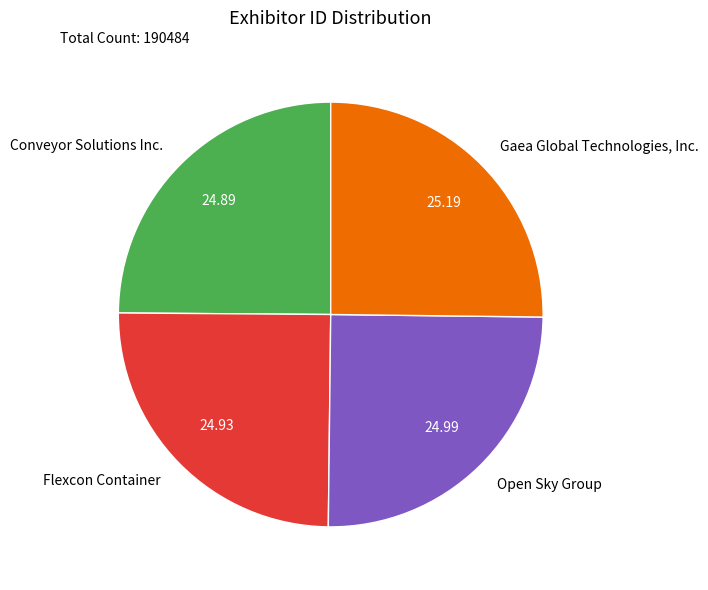

The Flexcon Container slice represents 32% of the pie. True or false?

False